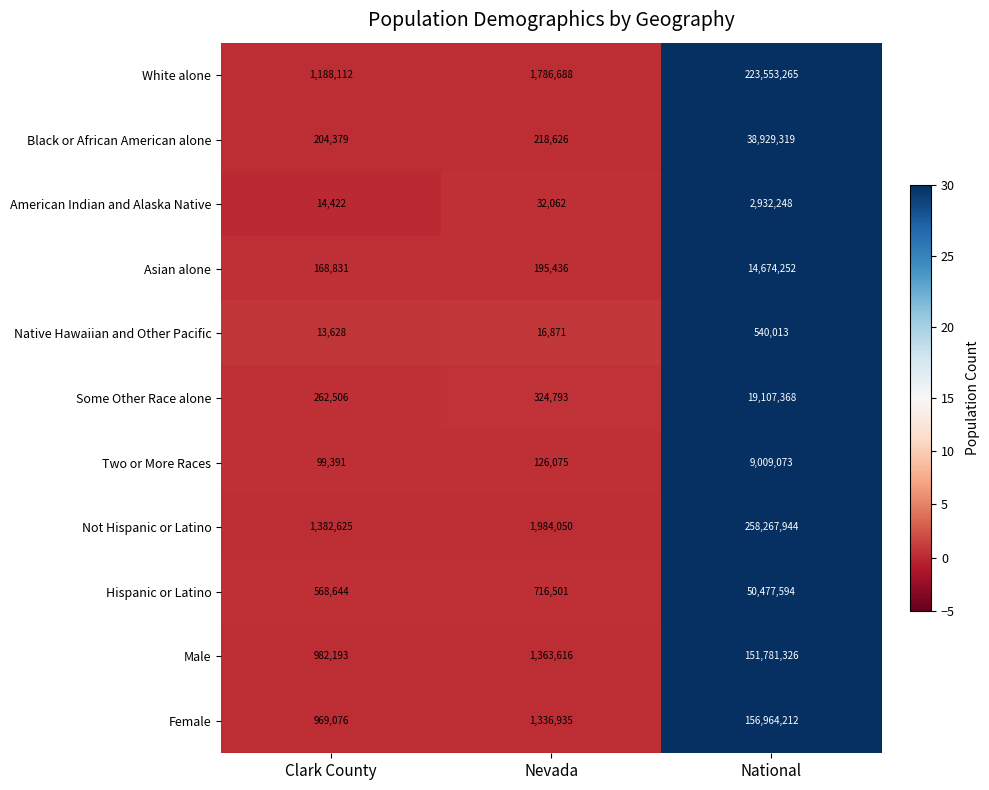

At National, list the series in order from largest to smallest.

Not Hispanic or Latino, White alone, Female, Male, Hispanic or Latino, Black or African American alone, Some Other Race alone, Asian alone, Two or More Races, American Indian and Alaska Native, Native Hawaiian and Other Pacific